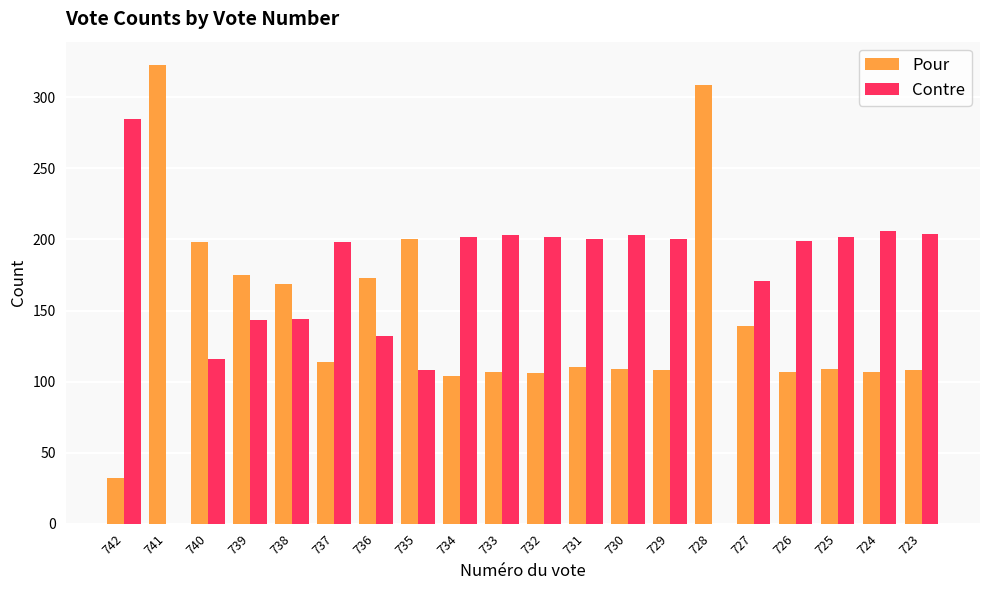

Are the bars horizontal?

No